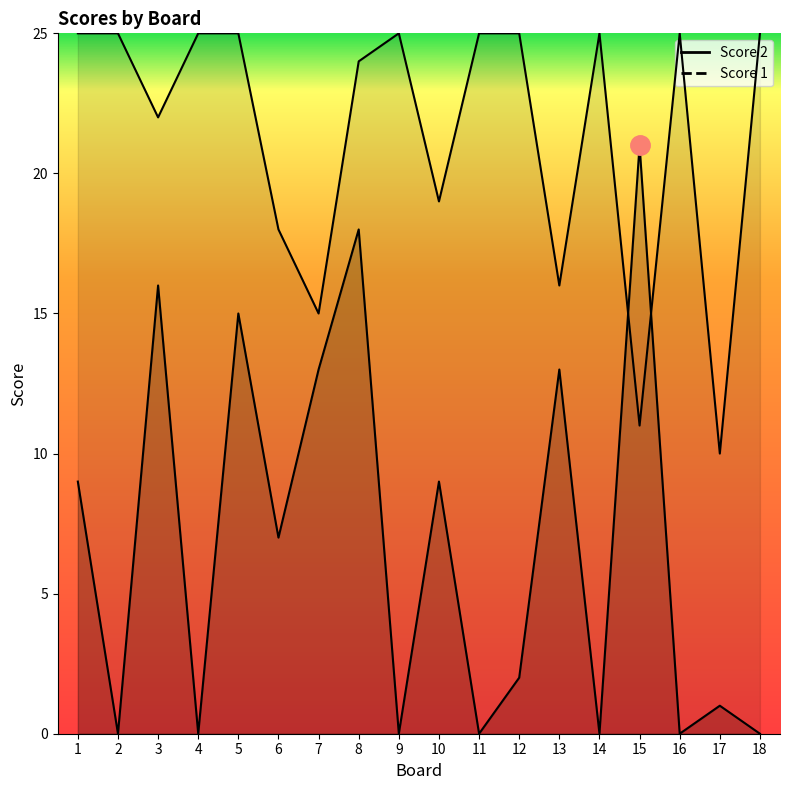

How many lines are shown in the chart?

2